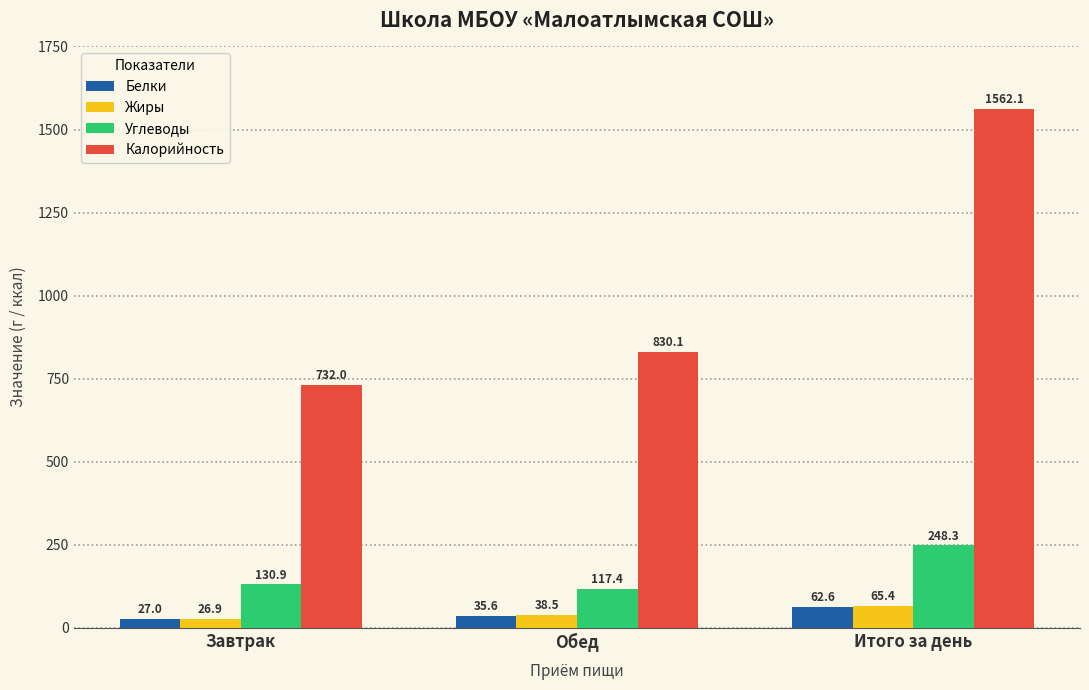

Reading left to right, what are all the values shown in this chart?

Белки: 27.0	35.6	62.6
Жиры: 26.9	38.5	65.4
Углеводы: 130.9	117.4	248.3
Калорийность: 732.0	830.1	1562.1